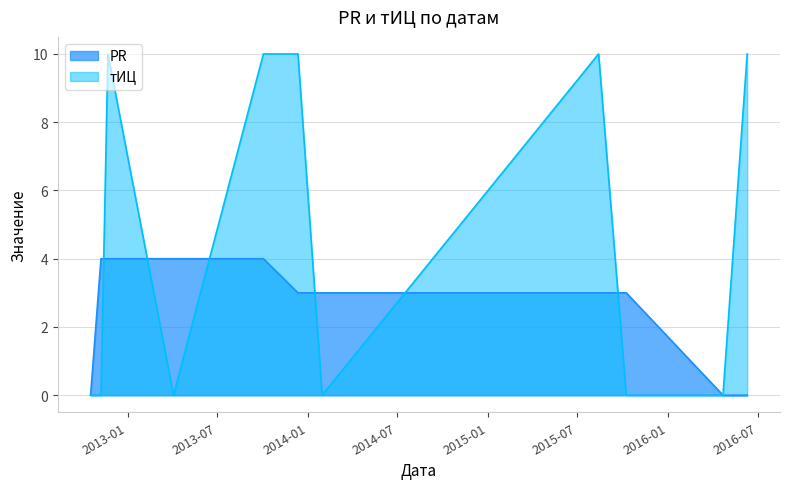

Which series ends up on top after the final intersection of PR and тИЦ?

PR